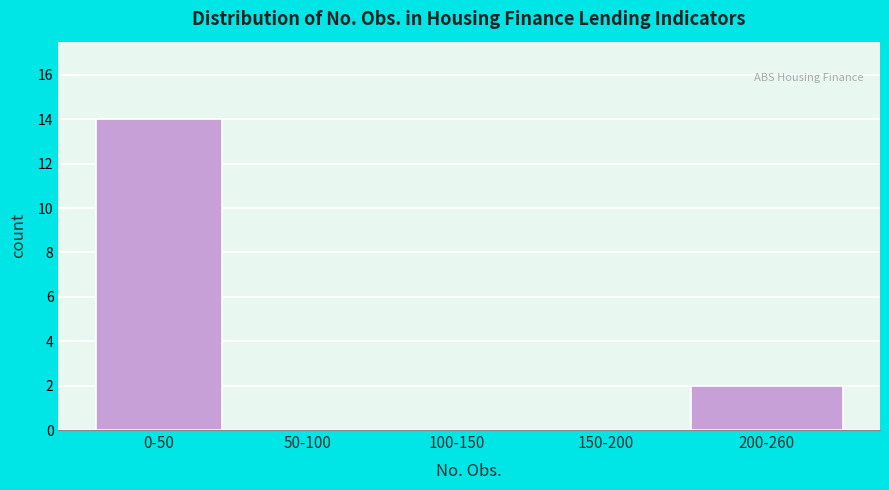

Reading right to left, transcribe all the data shown in this chart.

200-260=2	150-200=0	100-150=0	50-100=0	0-50=14